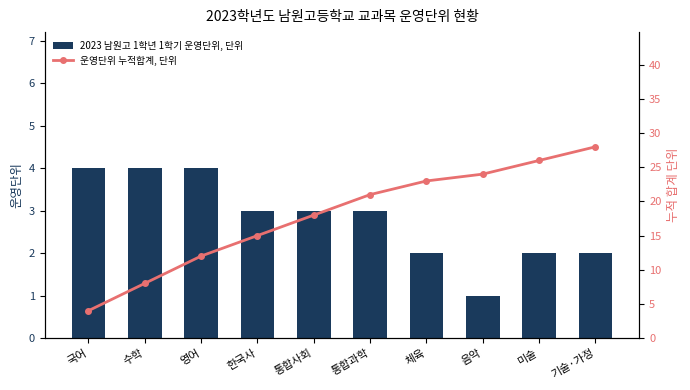

Between 통합과학 and 미술, which series saw the biggest shift?

2023 남원고 운영단위 누적합계, 단위